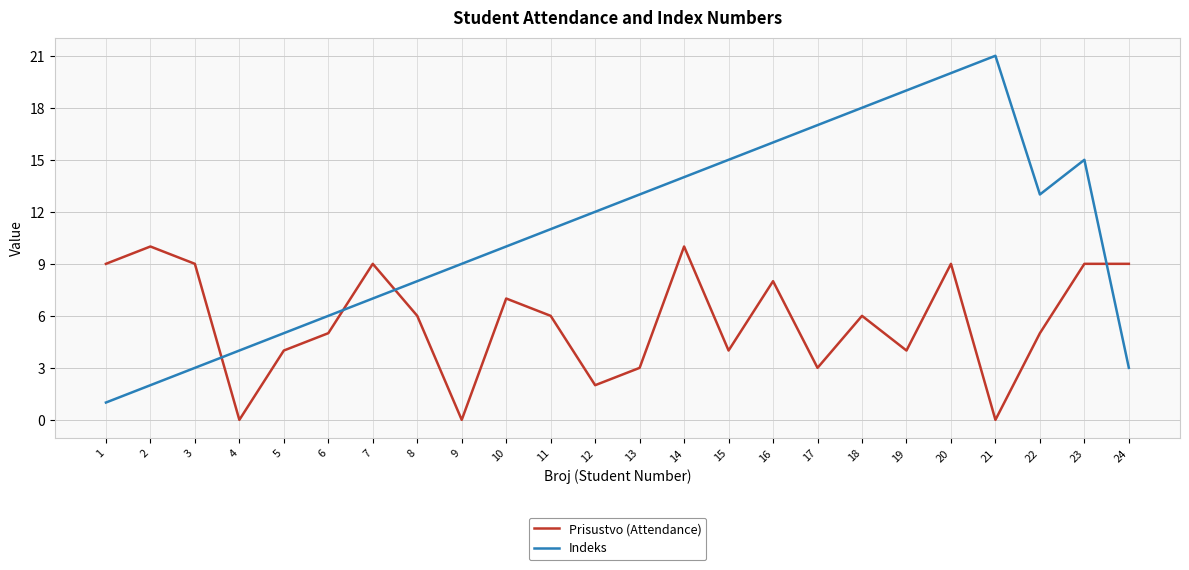

The value of Indeks at 2 is 1. True or false?

False